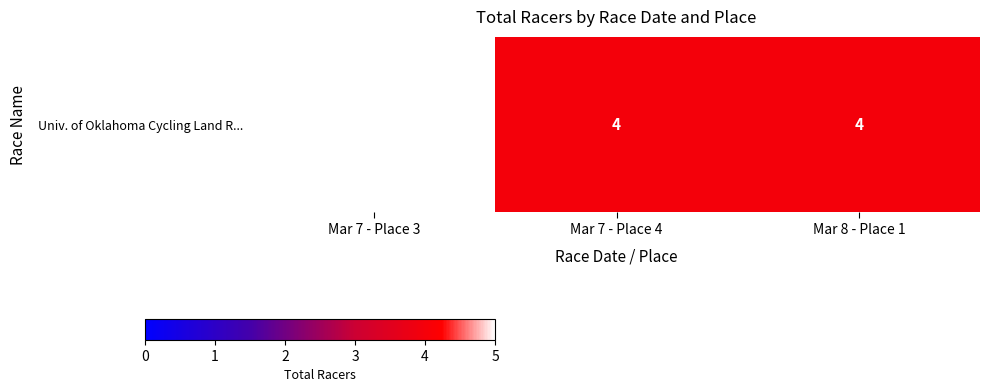

The chart shows a value of 8 at Mar 7 - Place 3. True or false?

False